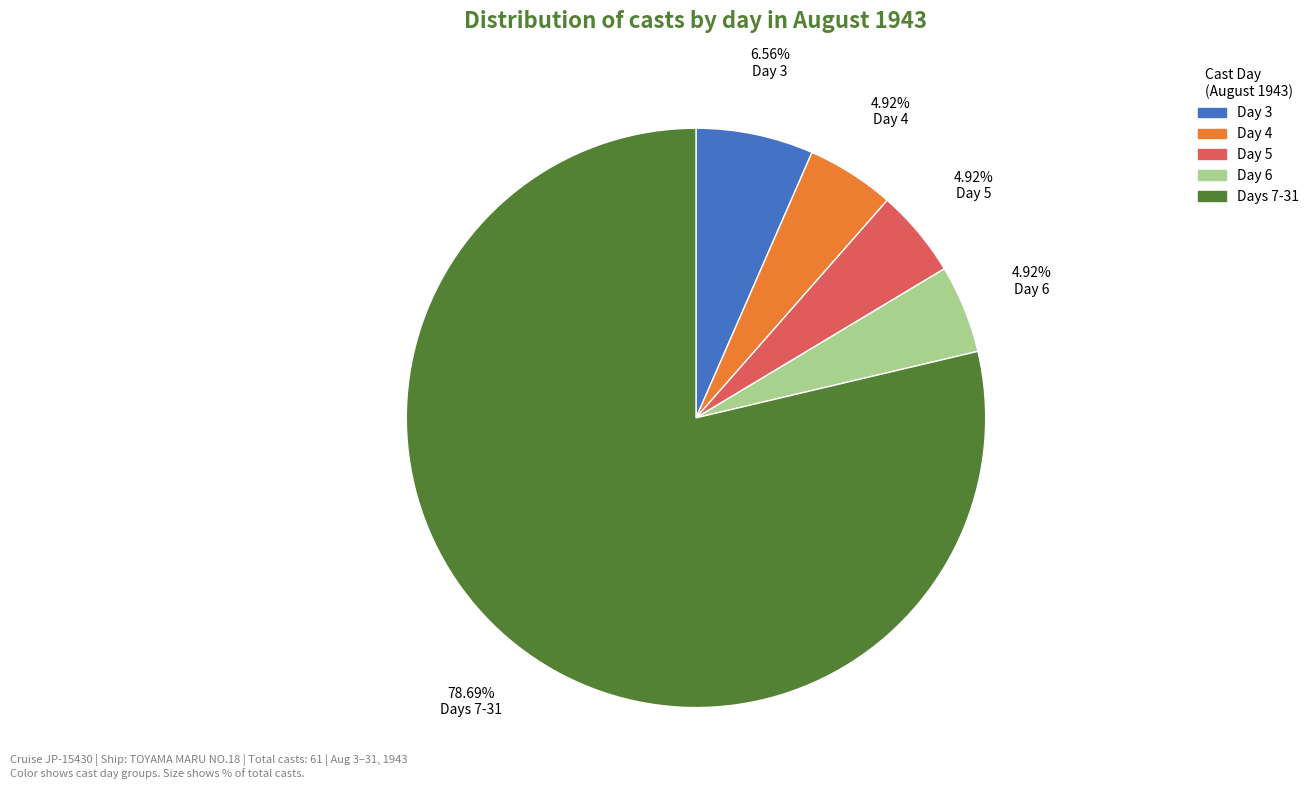

Combined, do Day 4 and Days 7-31 account for over 50%?

Yes